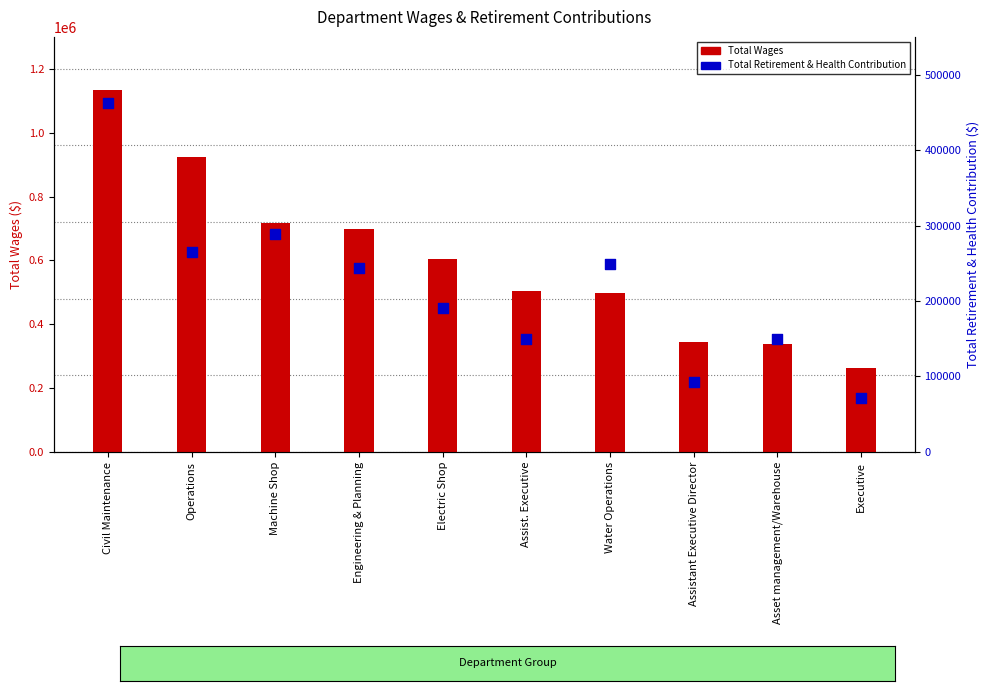

What is the total value across all series at Electric Shop?

794224